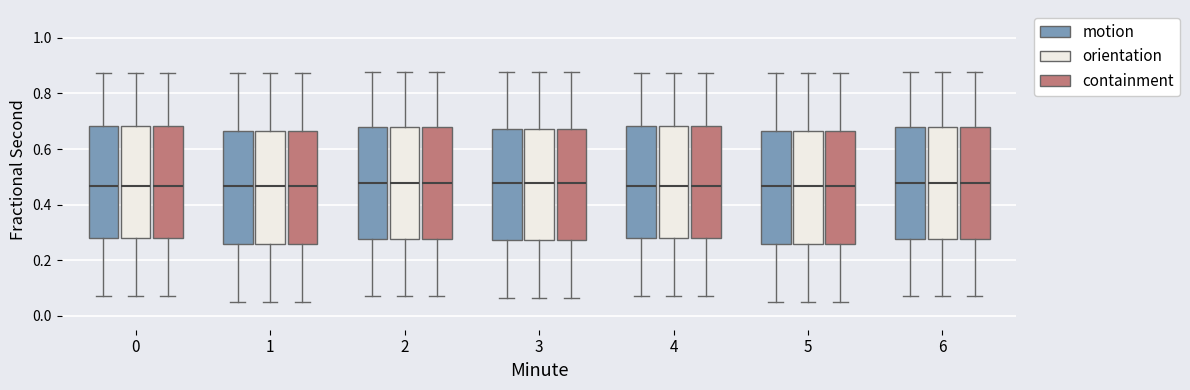

Where does the median line of the box for 3 (motion) sit on the y-axis? The values are not printed on the chart, so give them approximately, as read against the axis.

0.48